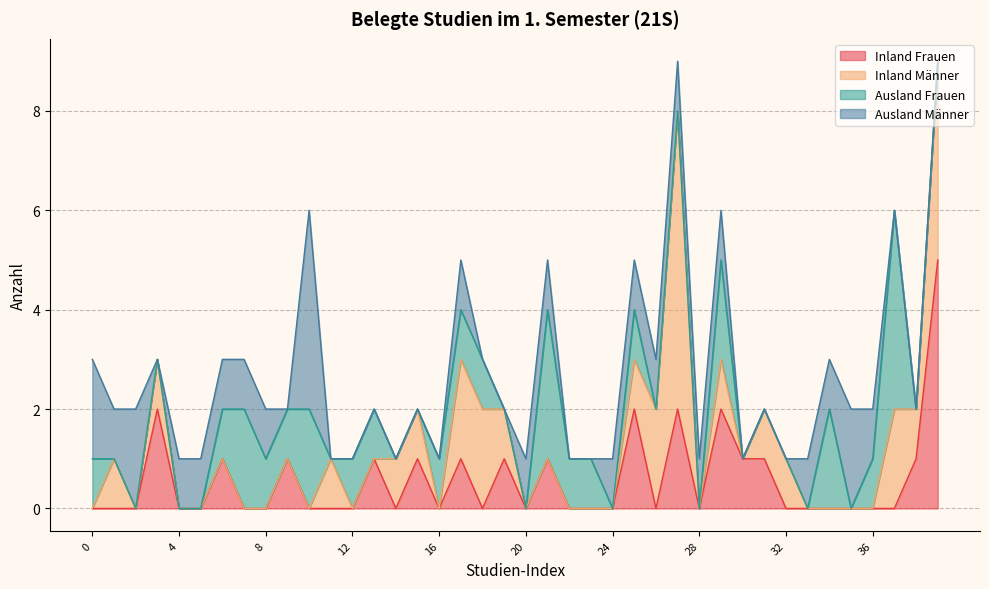

What are all the series names shown in the legend?

Inland Frauen, Inland Männer, Ausland Frauen, Ausland Männer